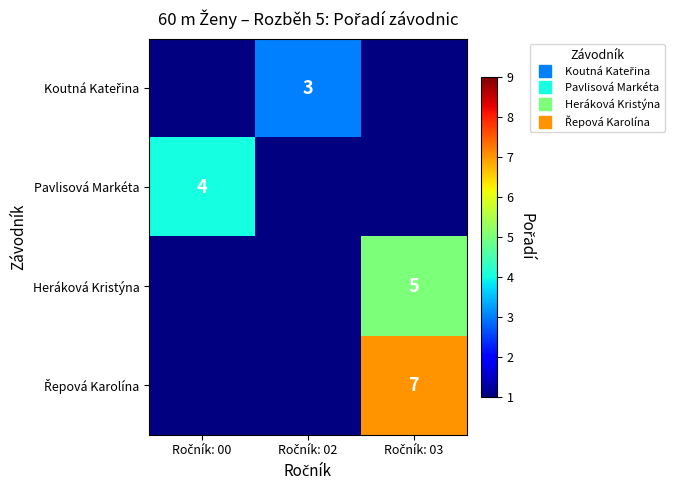

Is the value of Řepová Karolína at Ročník: 02 greater than the value of Koutná Kateřina at Ročník: 02?

No